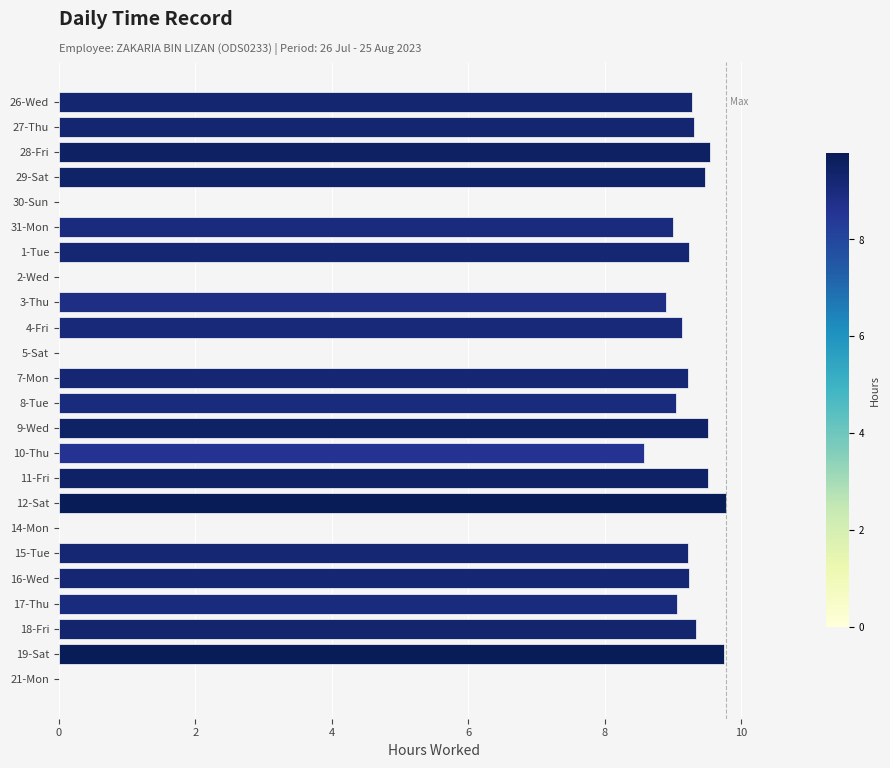

How many data points does each series have?

24